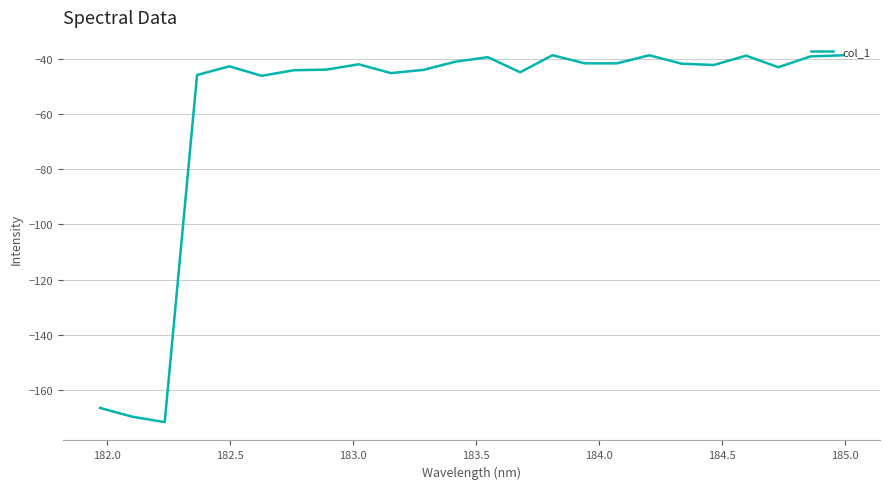

What is the minimum value shown in the chart?

-171.7